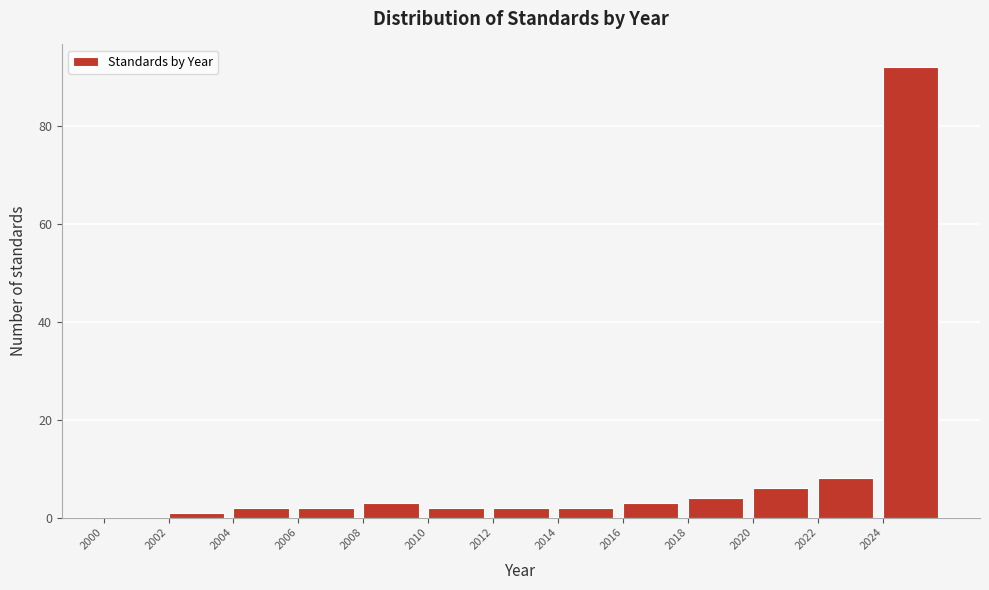

How tall is the bar that spans 2010 to 2012 on the x-axis? The values are not printed on the chart, so give them approximately, as read against the axis.

2